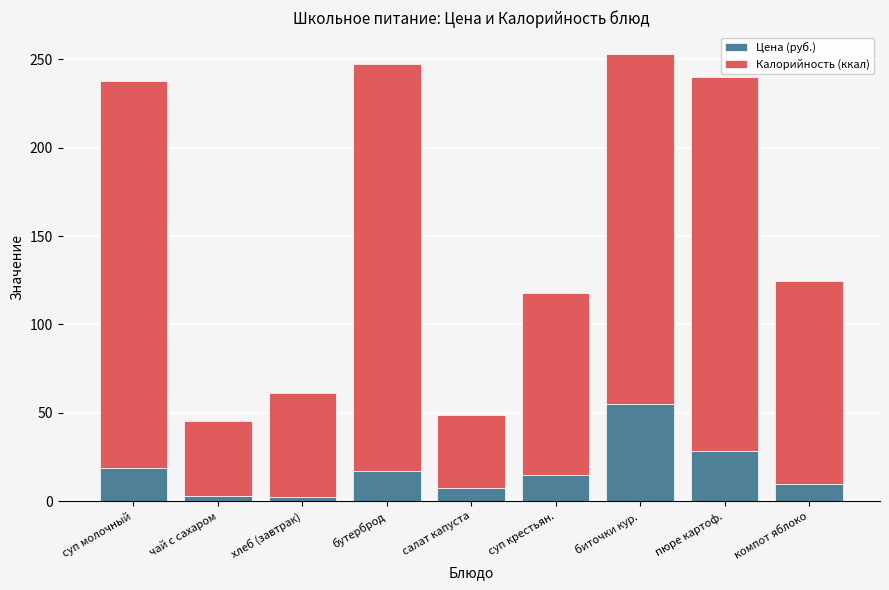

What value does the Цена (руб.) series have at салат капуста?

7.6